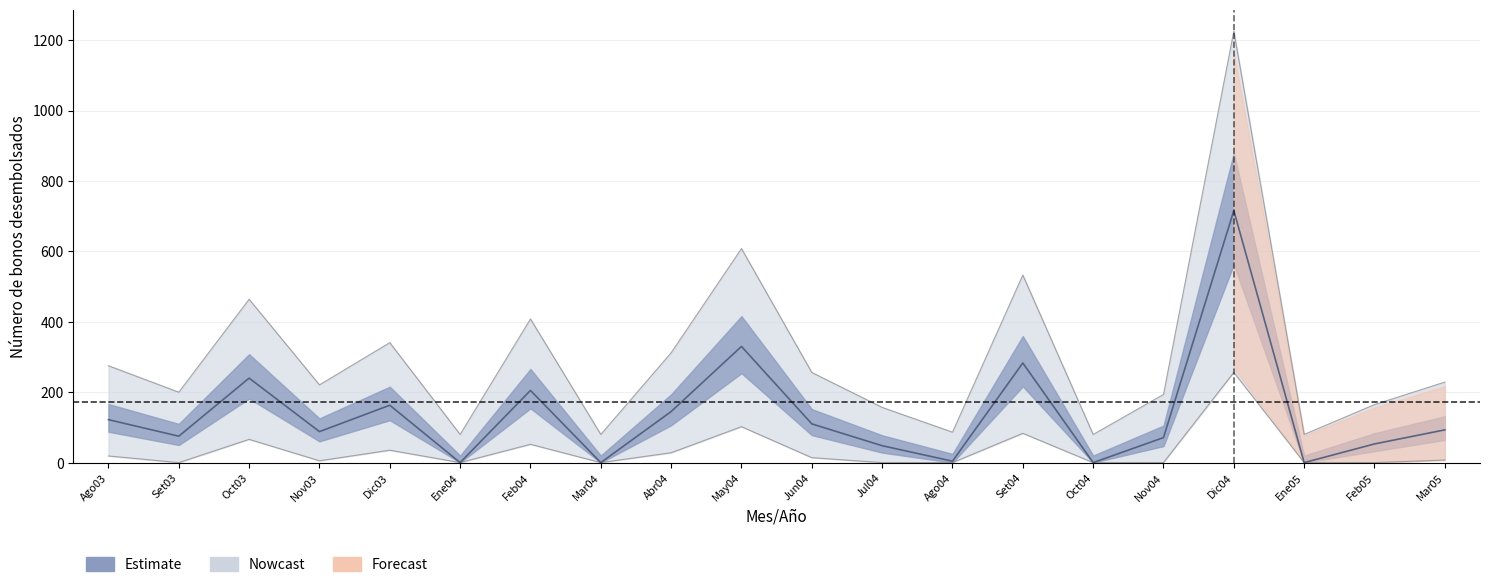

How many interior local peaks does the TOTAL series have?

6